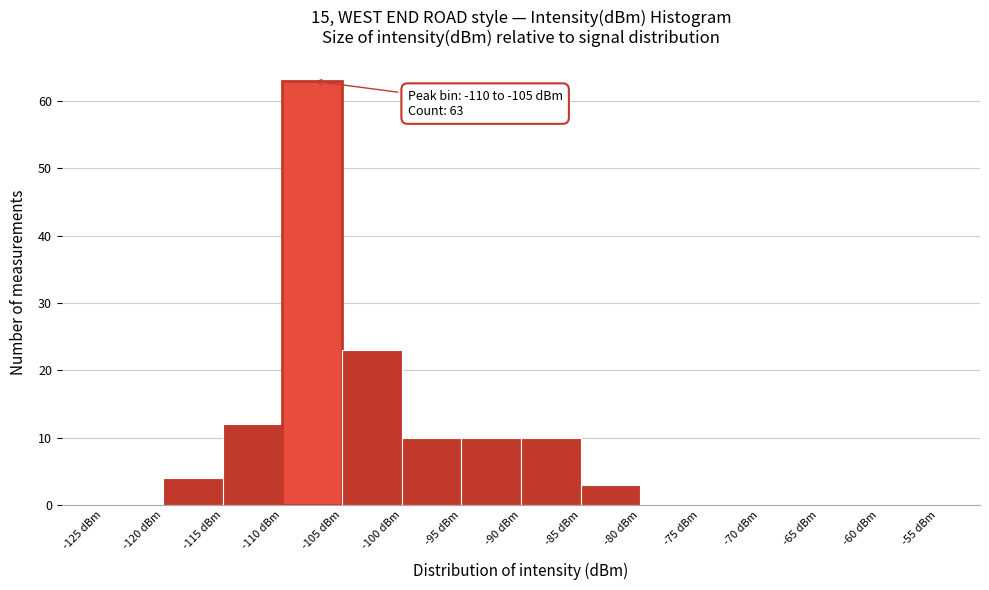

Over which range of the x-axis is the bar tallest?

-110 to -105